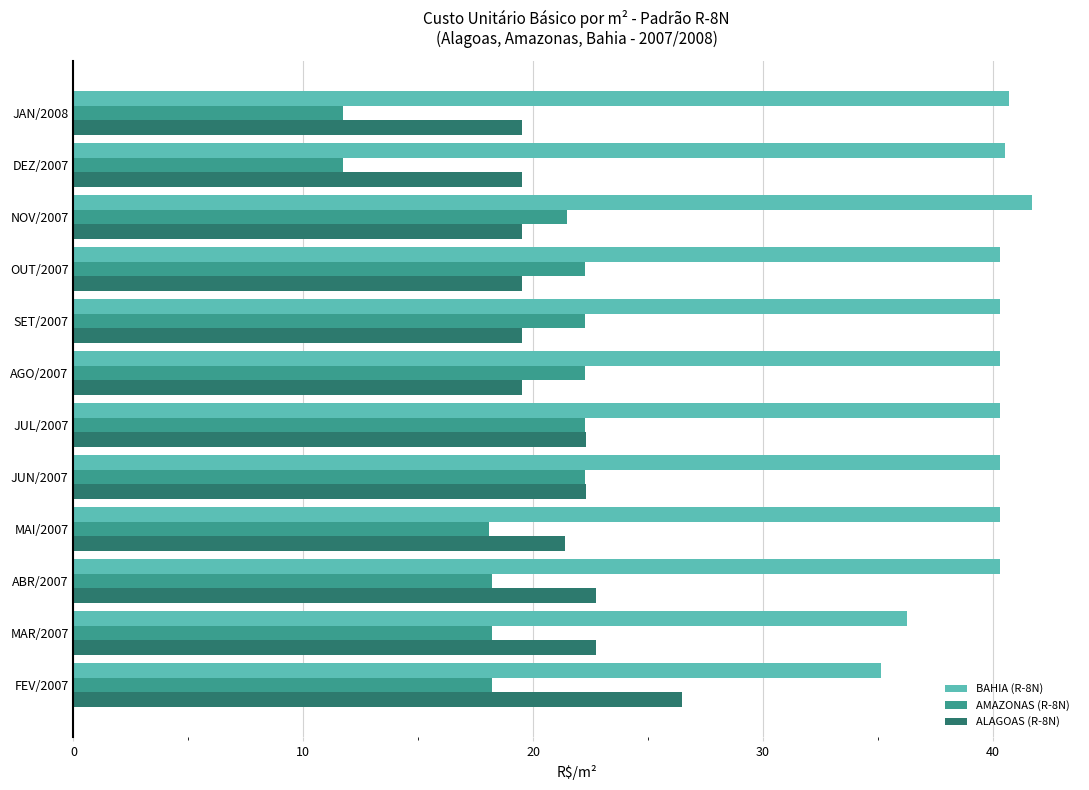

What is the difference between the second highest and minimum values in the ALAGOAS (R-8N) series?

3.2